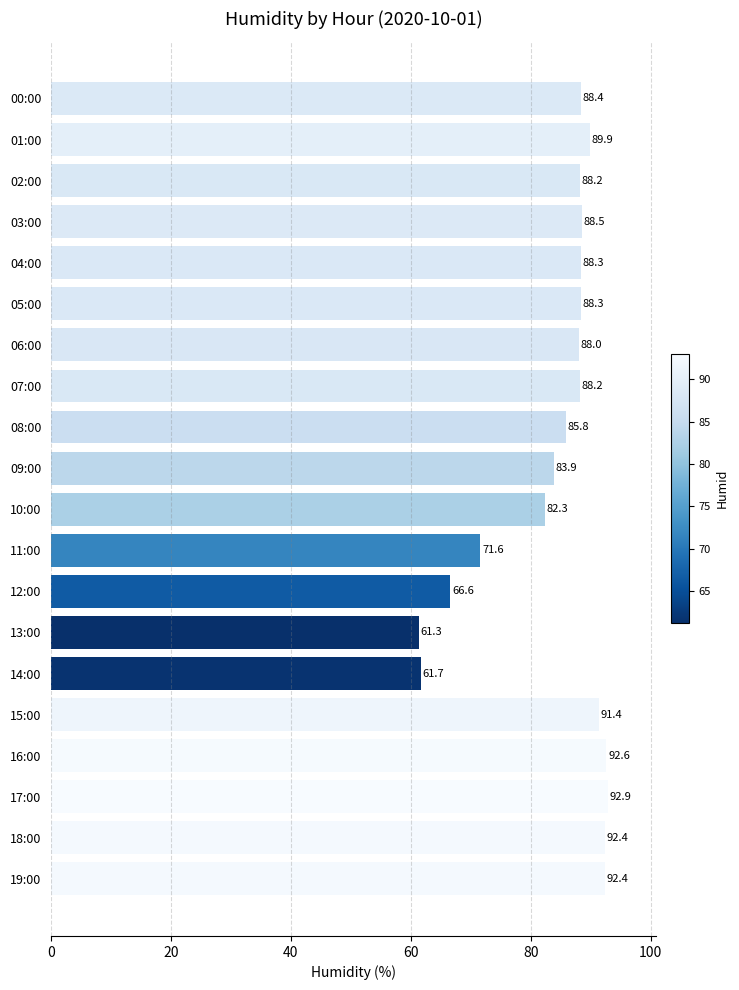

Count the number of data series in this chart.

1